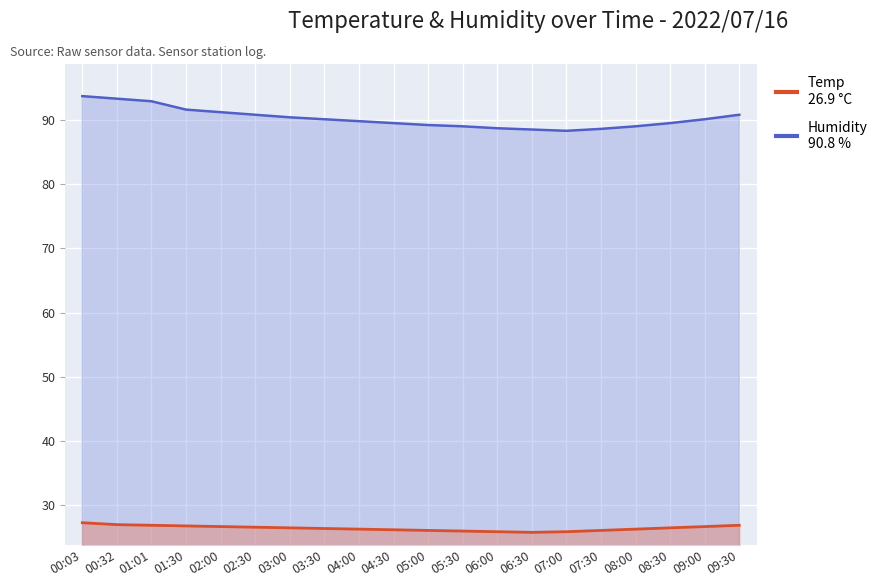

Rank the categories by Temp value from lowest to highest.

06:30, 06:00, 07:00, 05:30, 05:00, 07:30, 04:30, 04:00, 08:00, 03:30, 03:00, 08:30, 02:30, 02:00, 09:00, 01:30, 01:01, 09:30, 00:32, 00:03